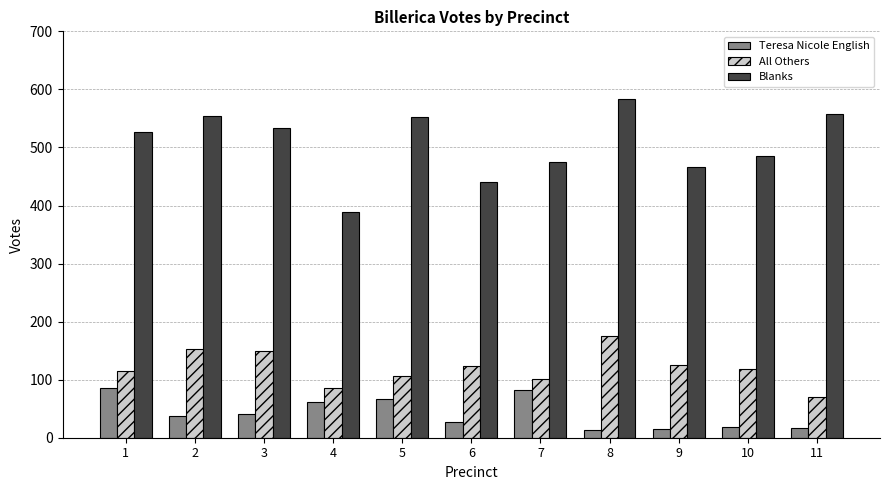

The value of Blanks at 4 is 388. True or false?

True